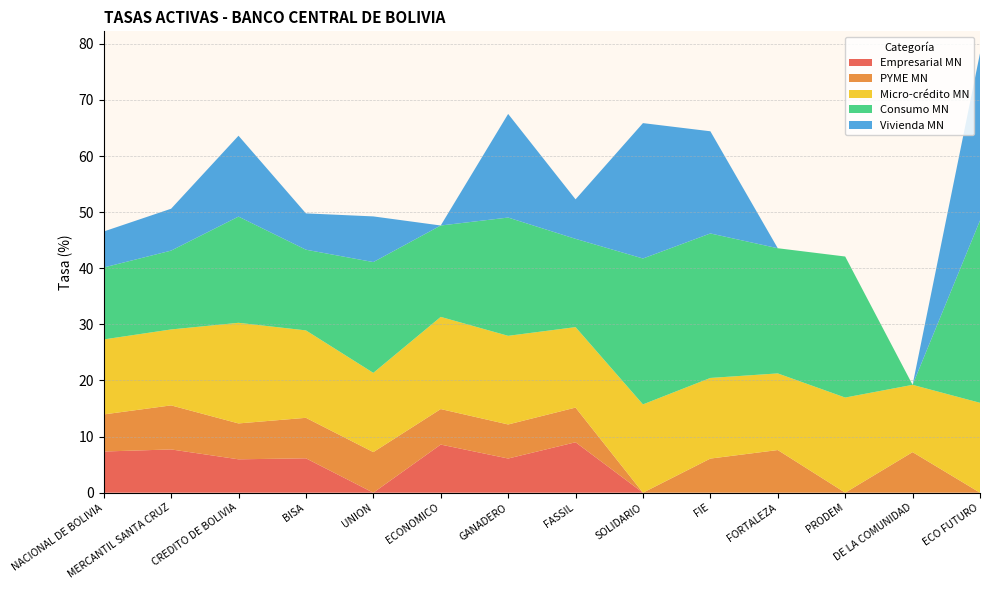

Reading left to right, list all the values displayed in this chart.

Empresarial MN: 7.3	7.7	5.9	6.1	0.0	8.6	6.1	9.0	0.0	0.0	0.0	0.0	0.0	0.0
PYME MN: 6.6	7.9	6.4	7.2	7.2	6.3	6.1	6.2	0.0	6.1	7.6	0.0	7.2	0.0
Micro-crédito MN: 13.4	13.5	17.9	15.6	14.1	16.4	15.8	14.3	15.7	14.4	13.7	17.0	12.0	16.0
Consumo MN: 12.8	14.1	18.9	14.4	19.8	16.3	21.1	15.7	26.0	25.8	22.3	25.1	0.0	32.5
Vivienda MN: 6.4	7.5	14.4	6.5	8.1	0.0	18.5	7.0	24.1	18.2	0.0	0.0	0.0	29.8